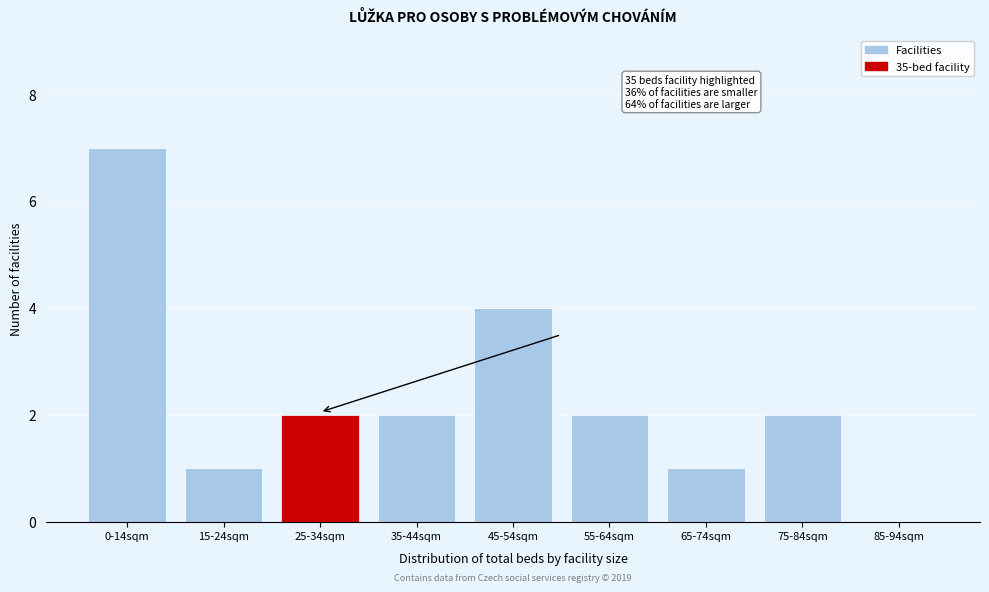

Reading left to right, extract all data points from this chart.

0-14sqm=7	15-24sqm=1	25-34sqm=2	35-44sqm=2	45-54sqm=4	55-64sqm=2	65-74sqm=1	75-84sqm=2	85-94sqm=0